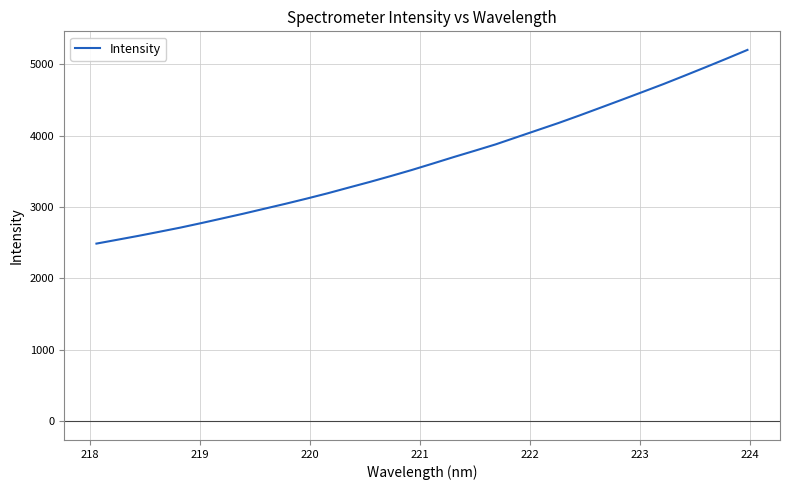

What is the maximum value shown in the chart?

5199.1